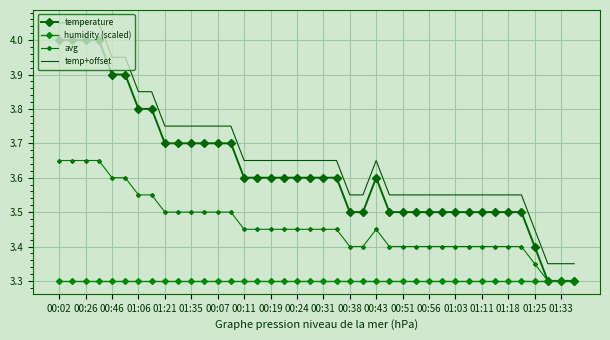

Reading right to left, list all the values displayed in this chart.

temperature: 3.3	3.3	3.3	3.4	3.5	3.5	3.5	3.5	3.5	3.5	3.5	3.5	3.5	3.5	3.5	3.6	3.5	3.5	3.6	3.6	3.6	3.6	3.6	3.6	3.6	3.6	3.7	3.7	3.7	3.7	3.7	3.7	3.8	3.8	3.9	3.9	4.0	4.0	4.0	4.0
humidity (scaled): 3.3	3.3	3.3	3.3	3.3	3.3	3.3	3.3	3.3	3.3	3.3	3.3	3.3	3.3	3.3	3.3	3.3	3.3	3.3	3.3	3.3	3.3	3.3	3.3	3.3	3.3	3.3	3.3	3.3	3.3	3.3	3.3	3.3	3.3	3.3	3.3	3.3	3.3	3.3	3.3
avg: 3.3	3.3	3.3	3.3	3.4	3.4	3.4	3.4	3.4	3.4	3.4	3.4	3.4	3.4	3.4	3.5	3.4	3.4	3.5	3.5	3.5	3.5	3.5	3.5	3.5	3.5	3.5	3.5	3.5	3.5	3.5	3.5	3.5	3.5	3.6	3.6	3.6	3.6	3.6	3.6
temp+offset: 3.3	3.3	3.3	3.4	3.5	3.5	3.5	3.5	3.5	3.5	3.5	3.5	3.5	3.5	3.5	3.6	3.5	3.5	3.6	3.6	3.6	3.6	3.6	3.6	3.6	3.6	3.8	3.8	3.8	3.8	3.8	3.8	3.8	3.8	3.9	3.9	4.0	4.0	4.0	4.0